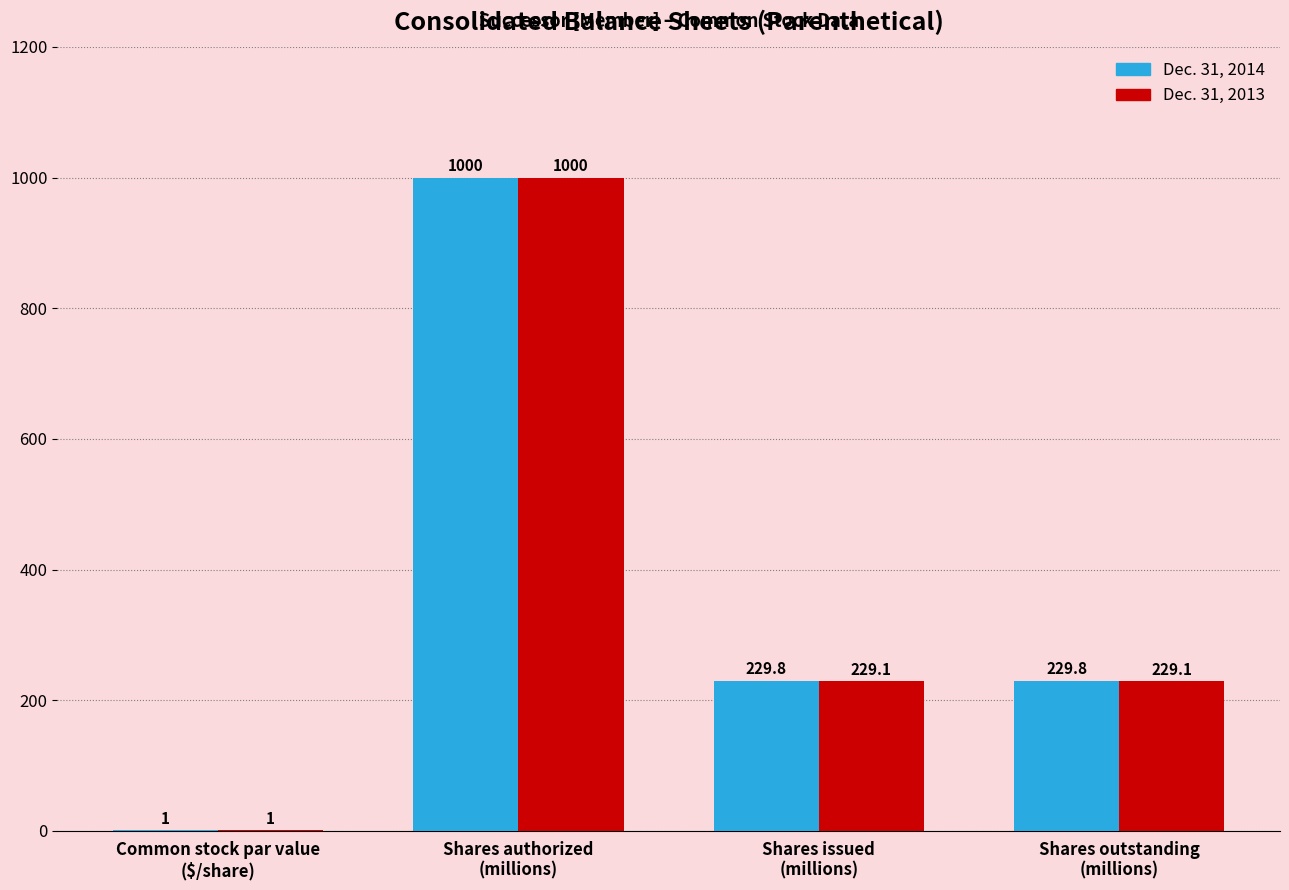

At which category is the sum across all series the highest?

Shares authorized
(millions)